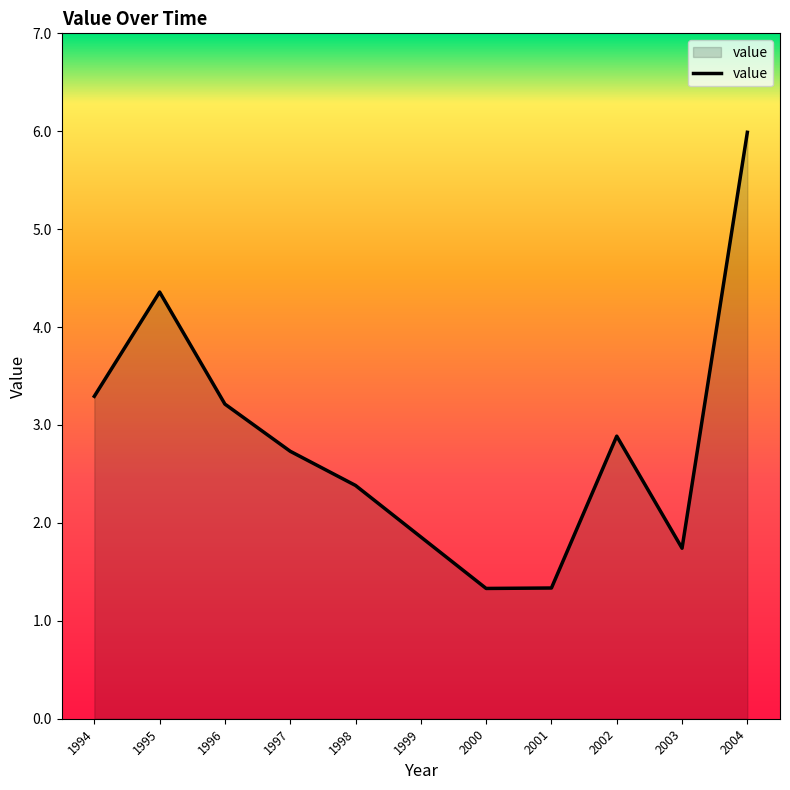

The chart shows a value of 1.9 at 1999. True or false?

True